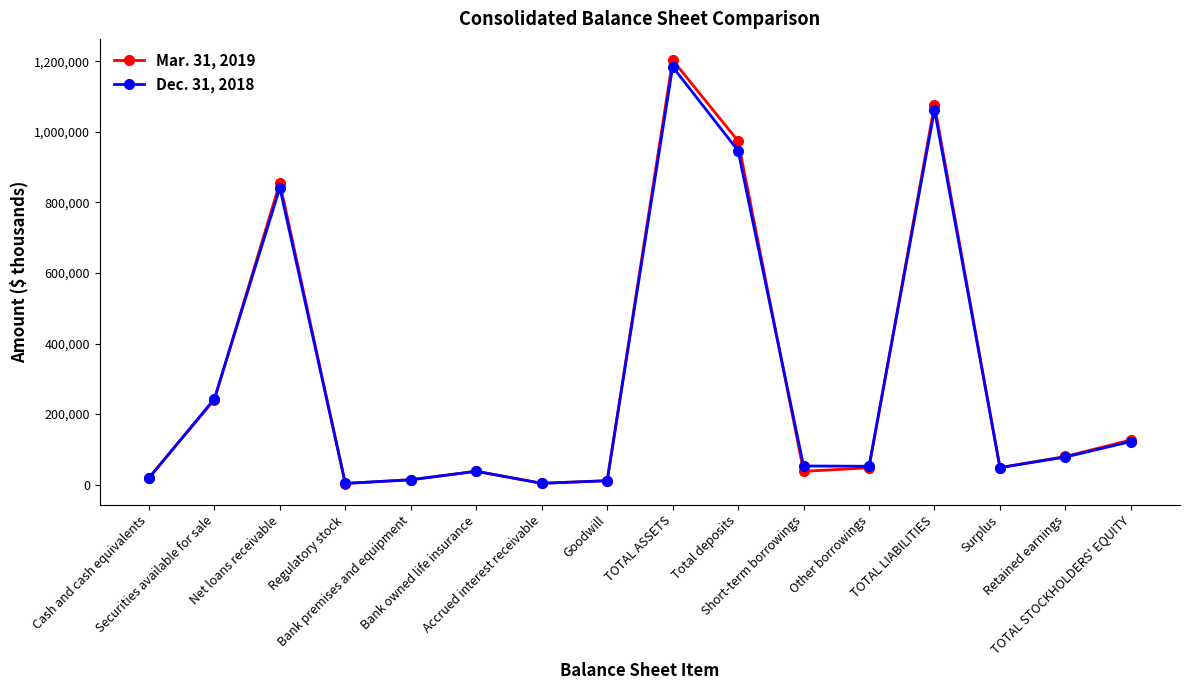

Which series has the largest range (max minus min)?

Mar. 31, 2019